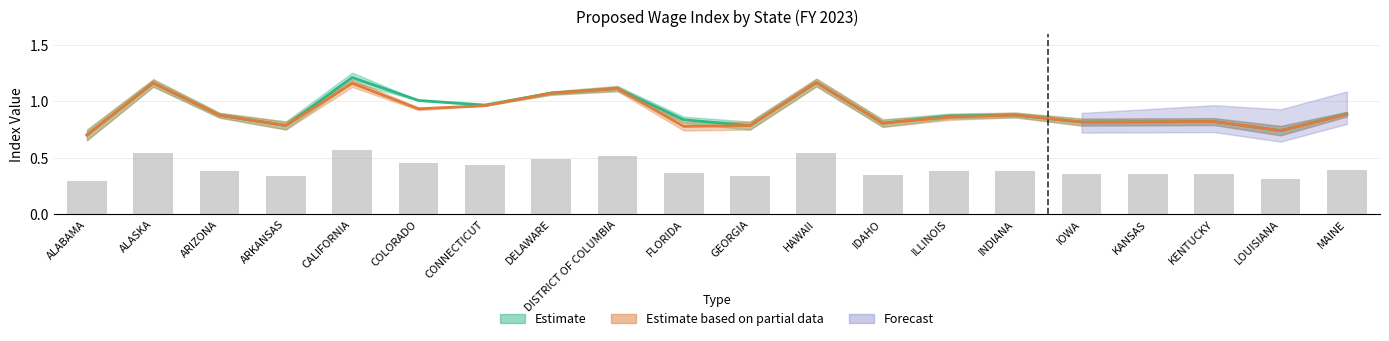

Which label corresponds to the smallest value in the chart?

ALABAMA